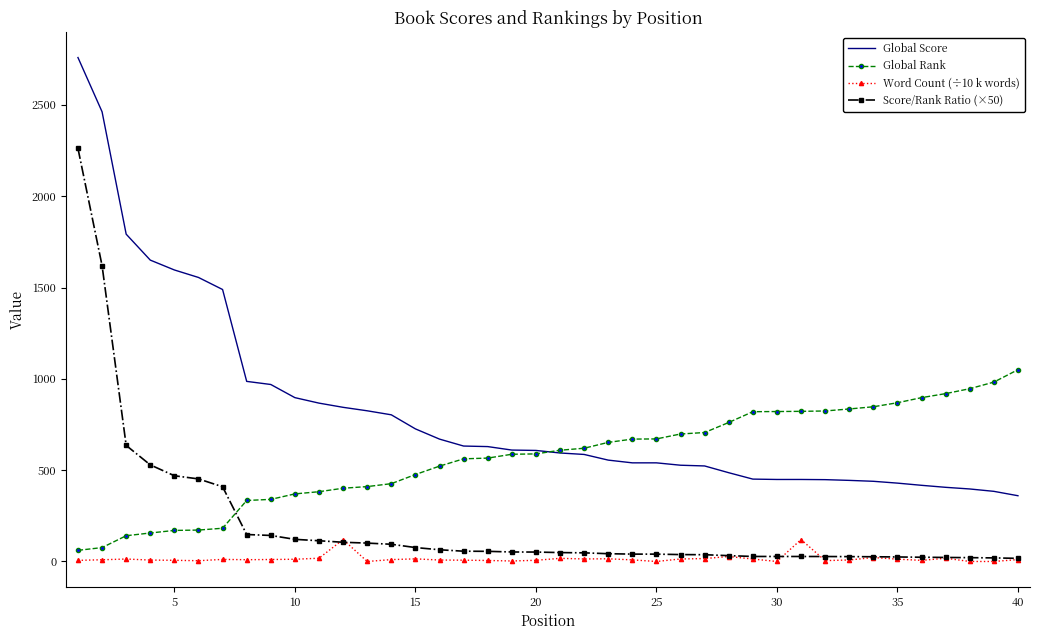

True or false: Word Count (÷10 k words) and Global Score intersect in this chart.

False